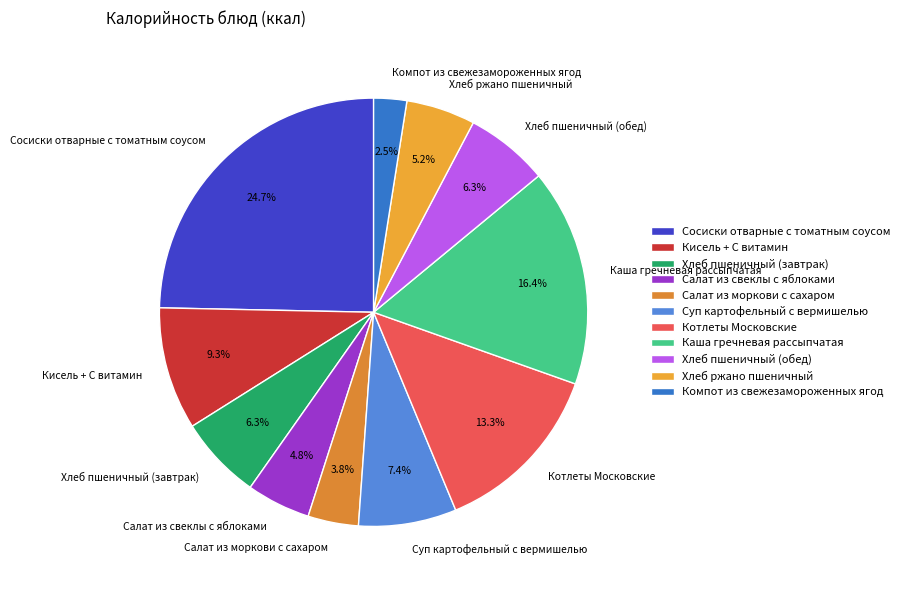

What is the ratio of the value at Компот из свежезамороженных ягод to the value at Салат из моркови с сахаром?

0.7